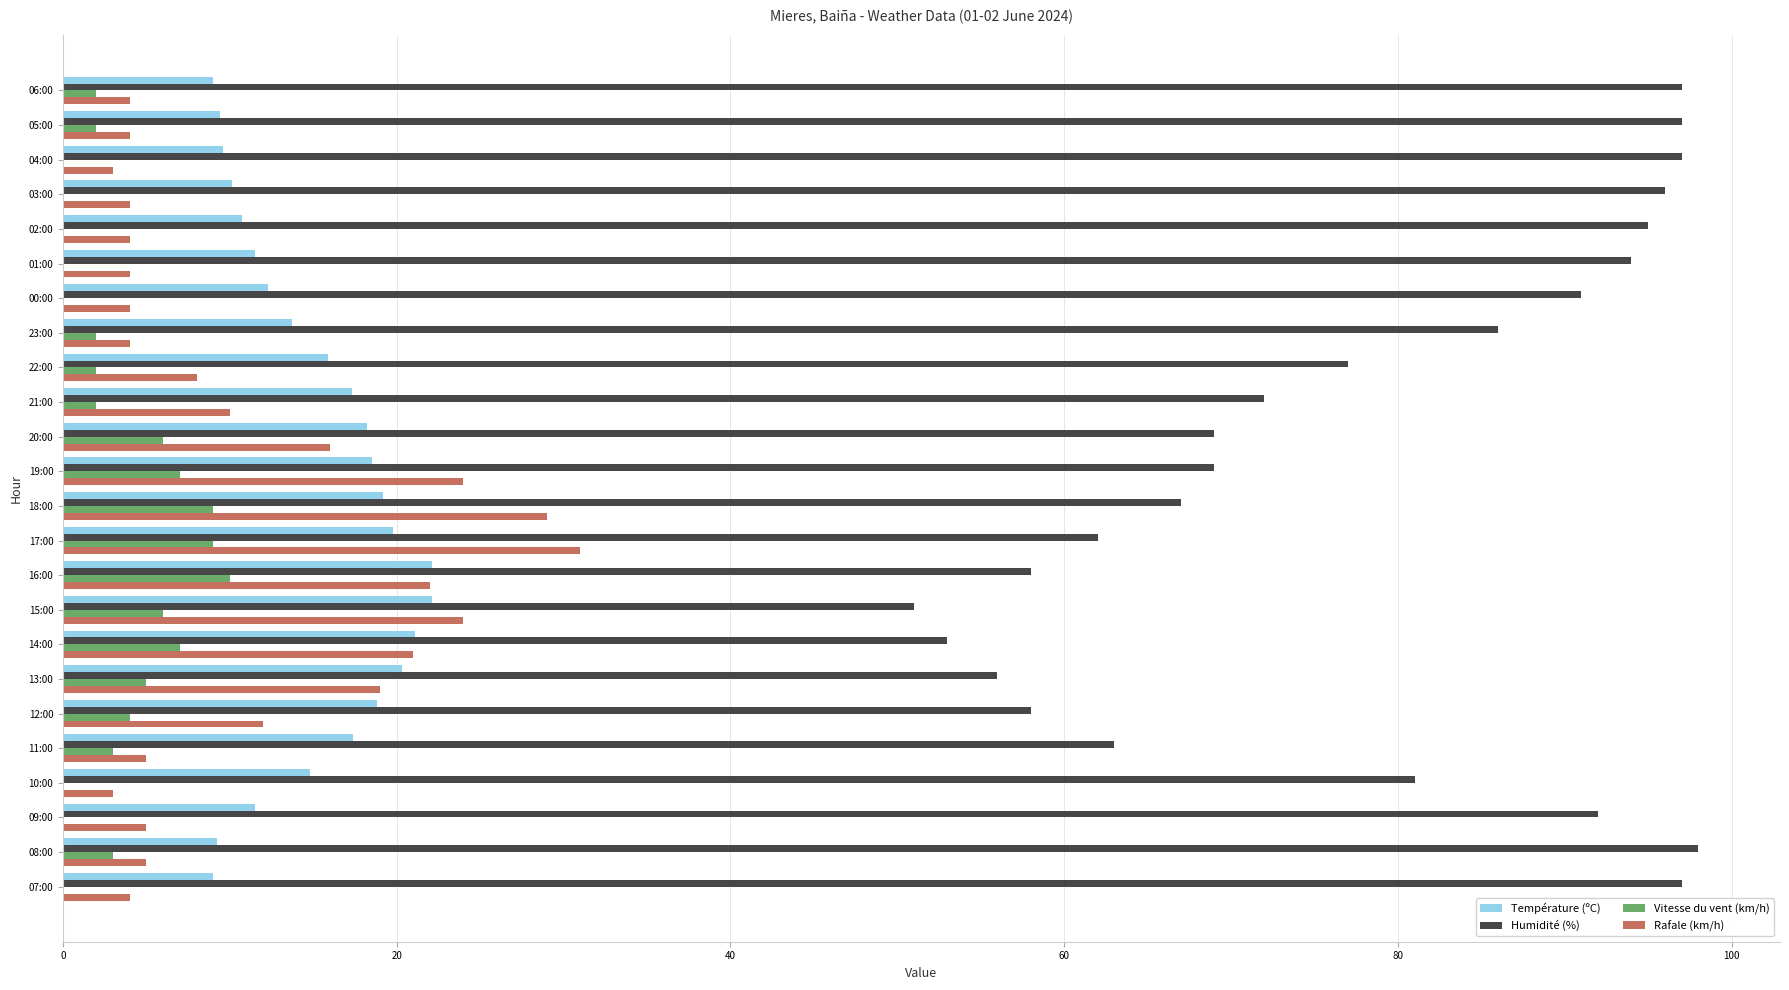

What is the sum of the Humidité (%) values at 17:00 and 11:00?

125.0